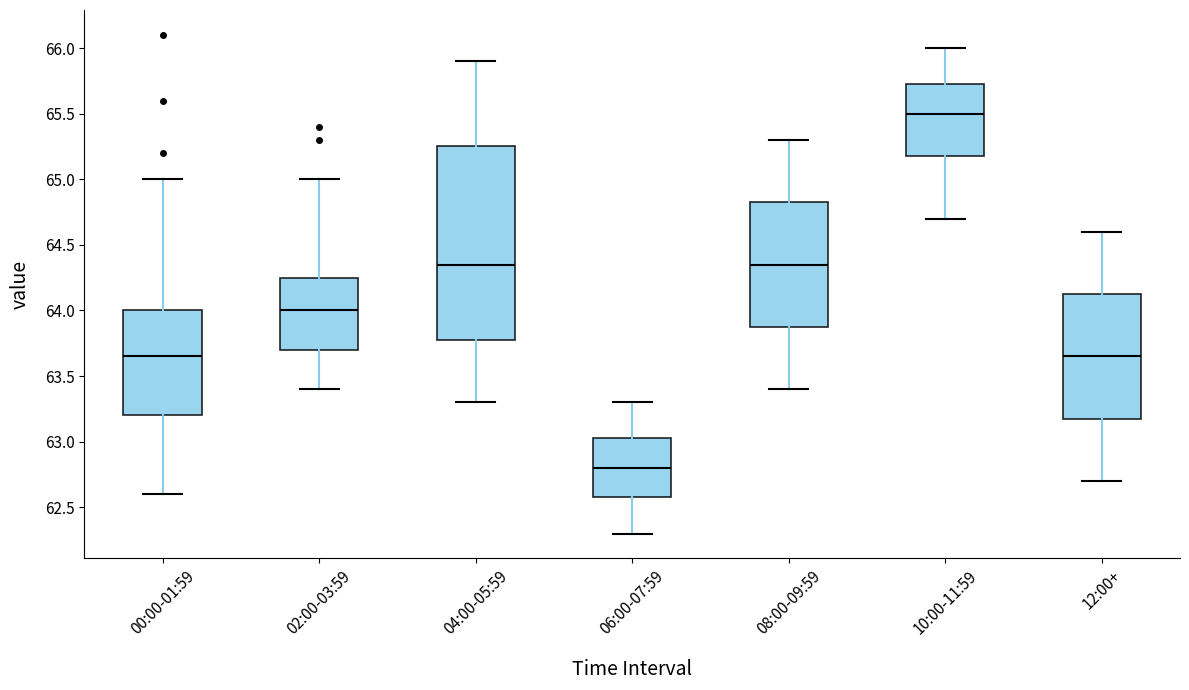

Reading left to right, transcribe this box plot: for each box, give where its median line is, the range the box spans, and where its two whiskers end, as read against the y-axis. The values are not printed on the chart, so give them approximately, as read against the axis.

00:00-01:59: median 63.65, box 63.20 to 64.00, whiskers 62.60 to 65.00
02:00-03:59: median 64.00, box 63.70 to 64.25, whiskers 63.40 to 65.00
04:00-05:59: median 64.35, box 63.80 to 65.25, whiskers 63.30 to 65.90
06:00-07:59: median 62.80, box 62.60 to 63.05, whiskers 62.30 to 63.30
08:00-09:59: median 64.35, box 63.90 to 64.85, whiskers 63.40 to 65.30
10:00-11:59: median 65.50, box 65.20 to 65.75, whiskers 64.70 to 66.00
12:00+: median 63.65, box 63.20 to 64.15, whiskers 62.70 to 64.60